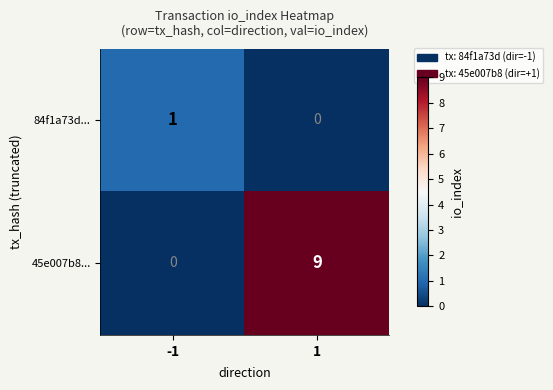

At how many categories does at least one series exceed 3?

1